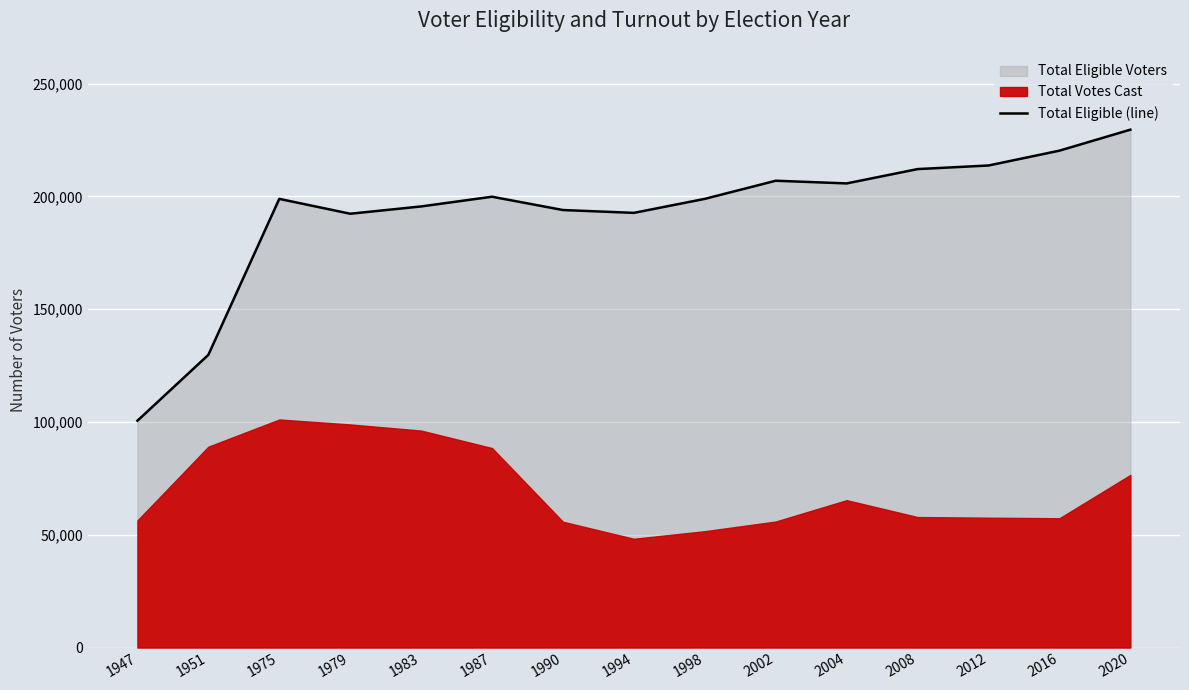

Which label corresponds to the smallest value in the chart?

1947